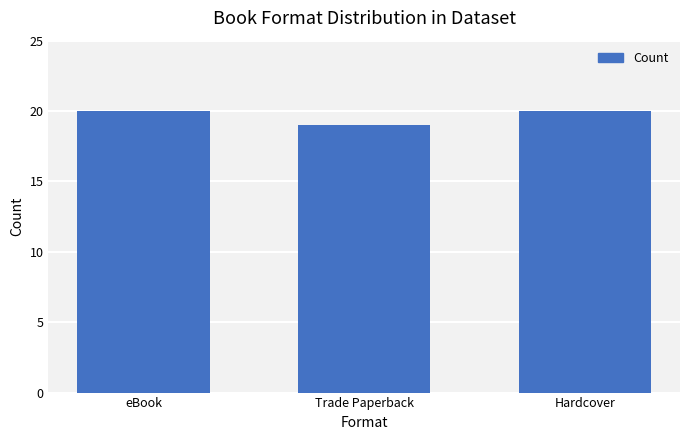

What is the maximum value shown in the chart?

20